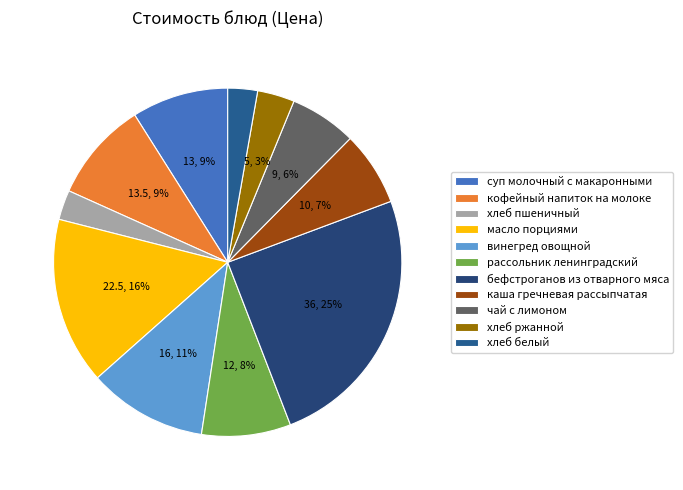

How many segments does this pie chart have?

11